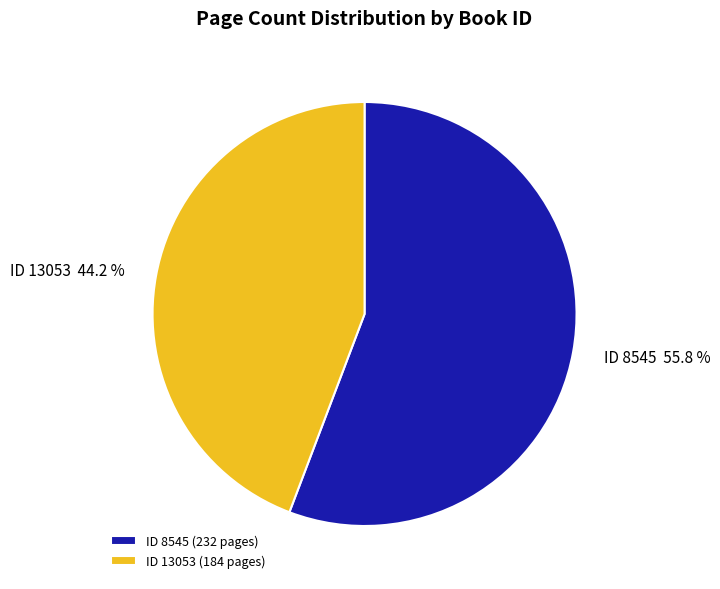

Is the sum of ID 8545 (232 pages) and ID 13053 (184 pages) greater than half?

Yes